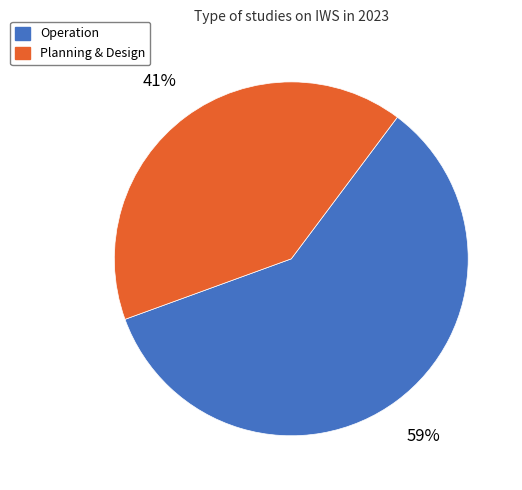

True or false: Operation accounts for 59% of the total.

True